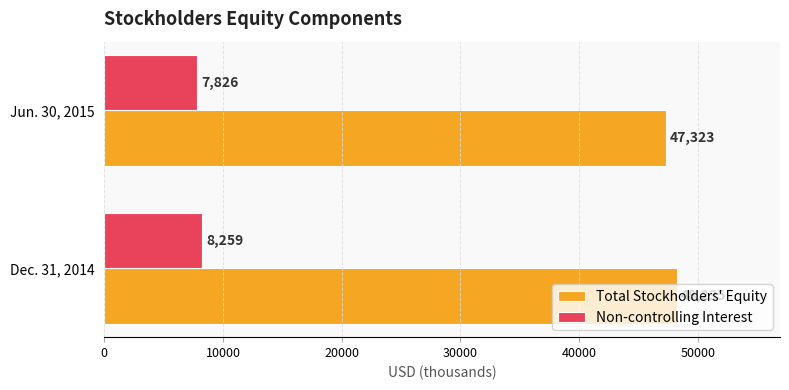

What is the average value of the Total Stockholders' Equity series?

47779